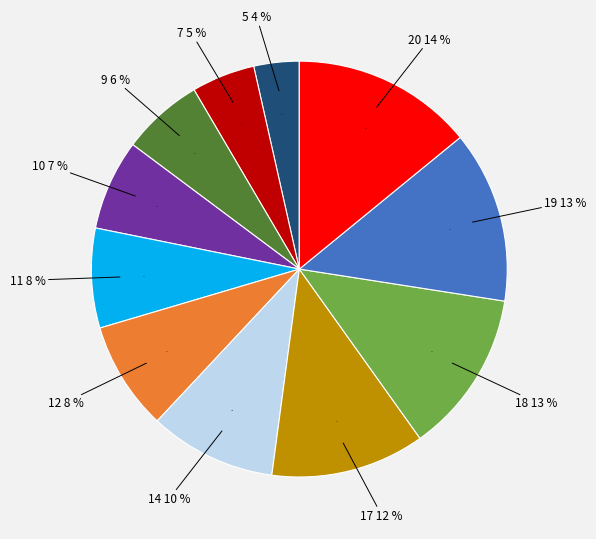

How many slices are in this pie chart?

11